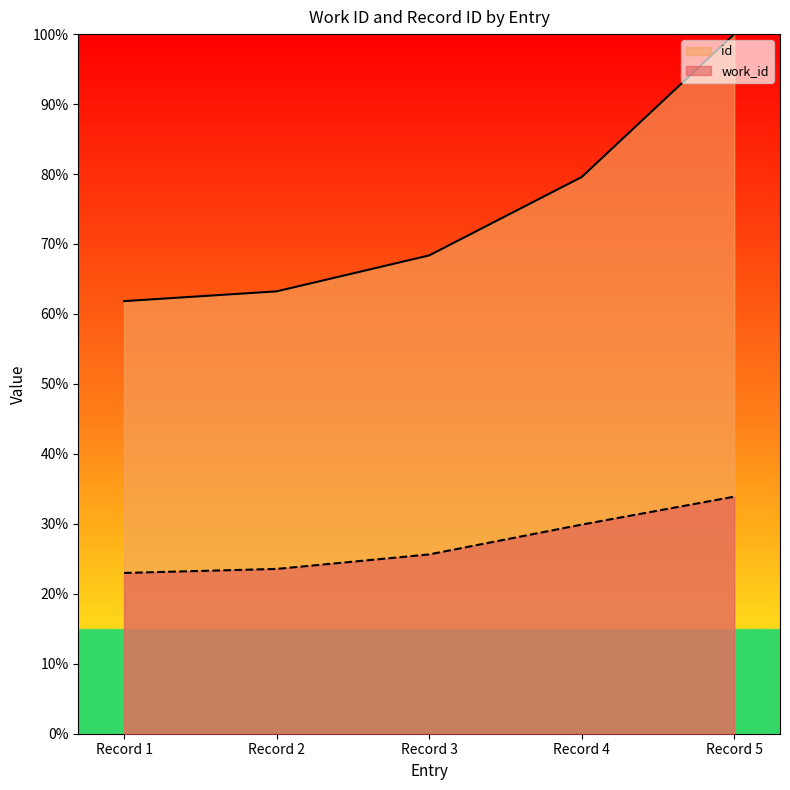

True or false: id and work_id intersect in this chart.

False